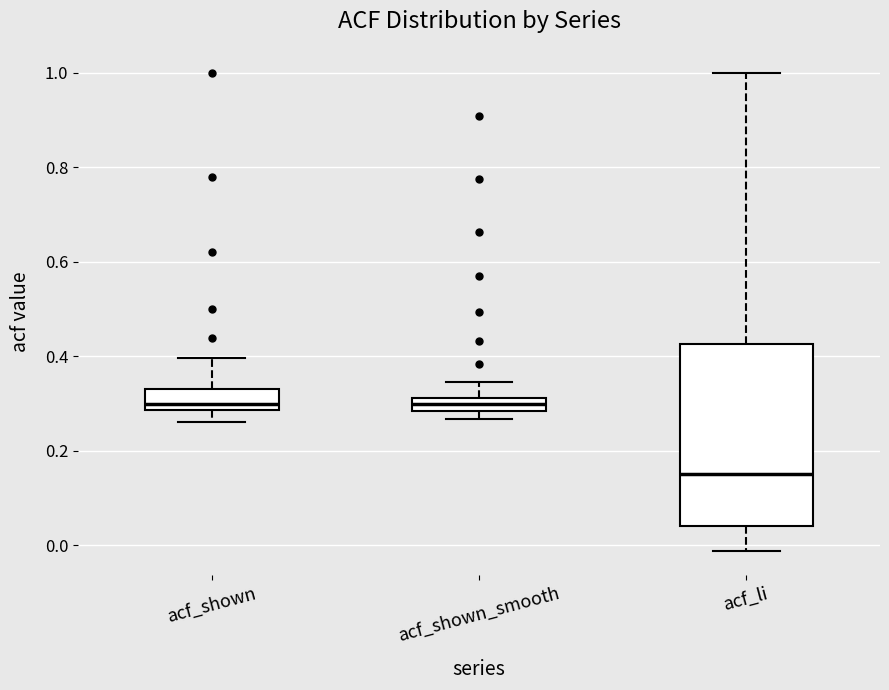

Where does the lower whisker of the box for acf_li end on the y-axis? The values are not printed on the chart, so give them approximately, as read against the axis.

-0.02